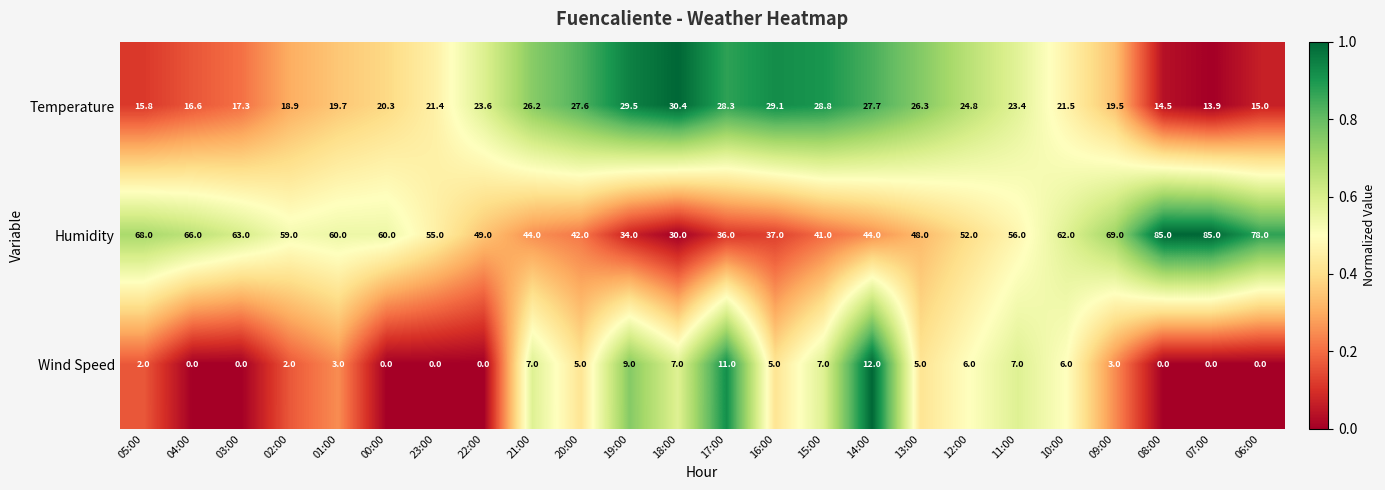

What is the difference between the highest and lowest values at 21:00?

37.0